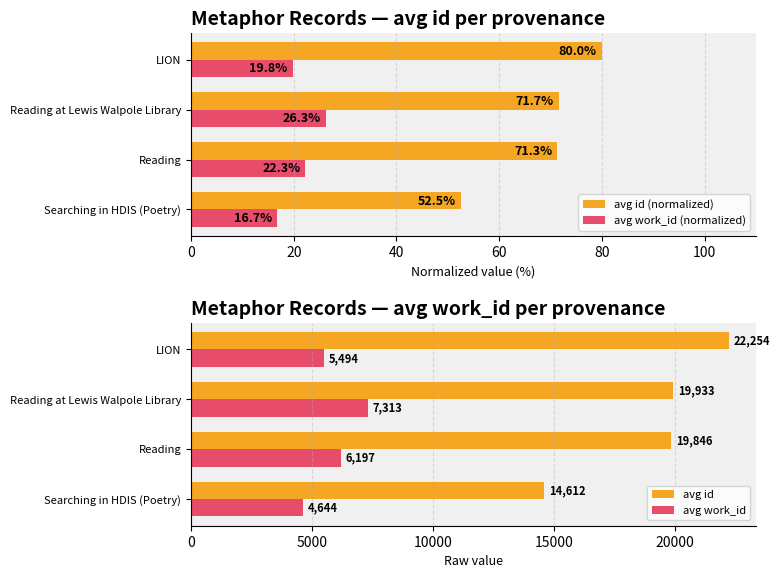

What is the average value of the avg work_id (normalized) series?

21.3